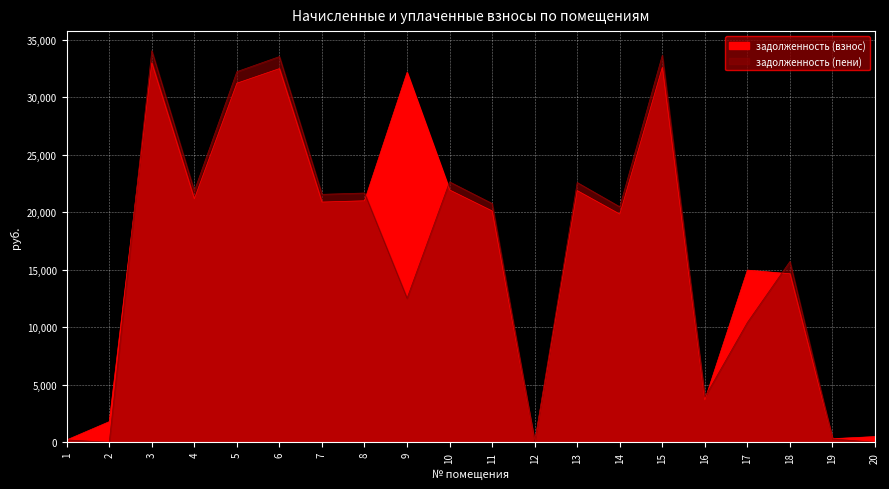

Is it true that задолженность (пени) equals 0.0 at 12?

True